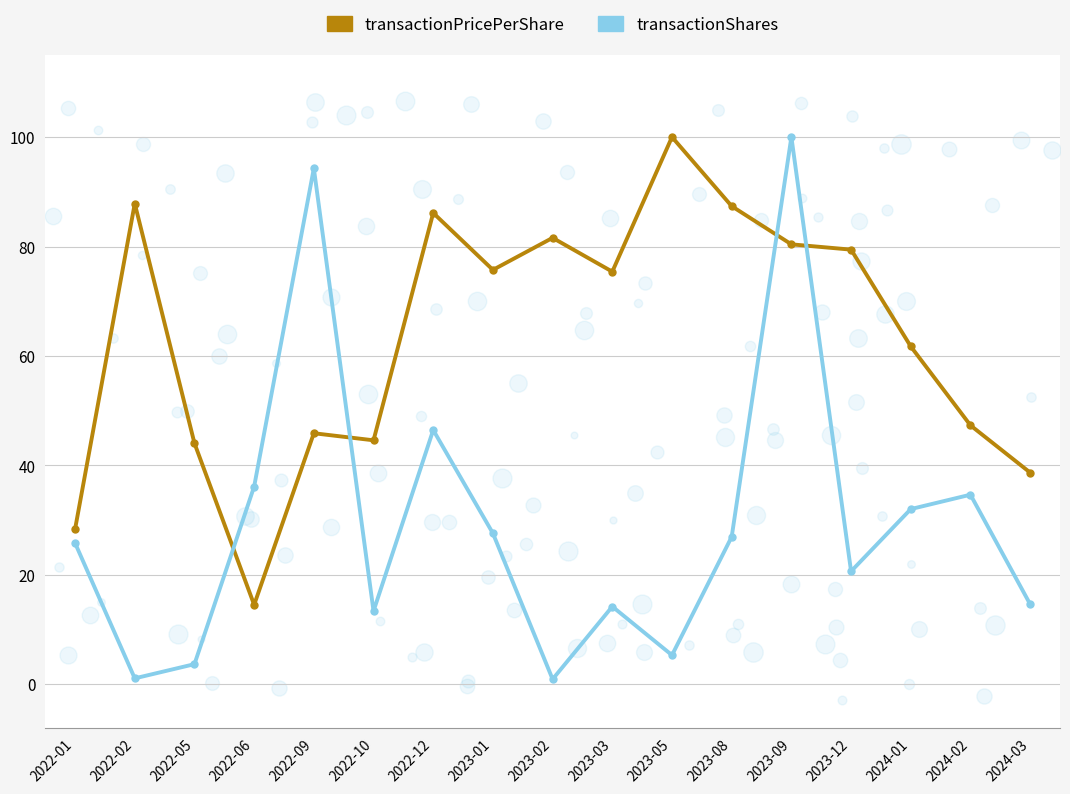

What is the total value across all series at 2023-08?

114.3